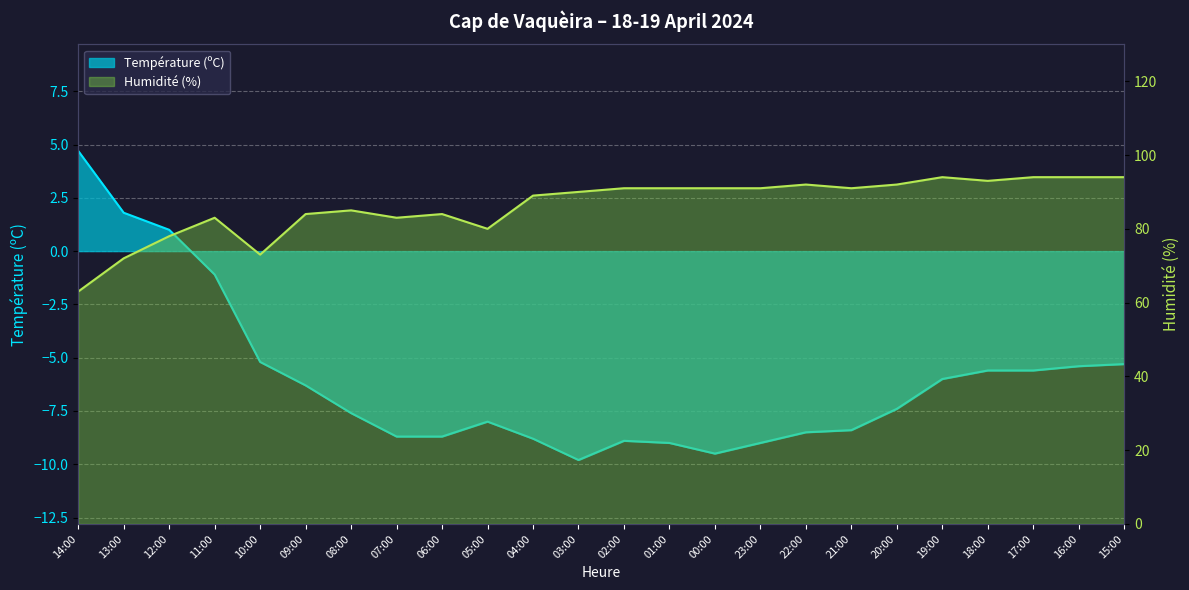

Which series has the largest range (max minus min)?

Humidité (%)